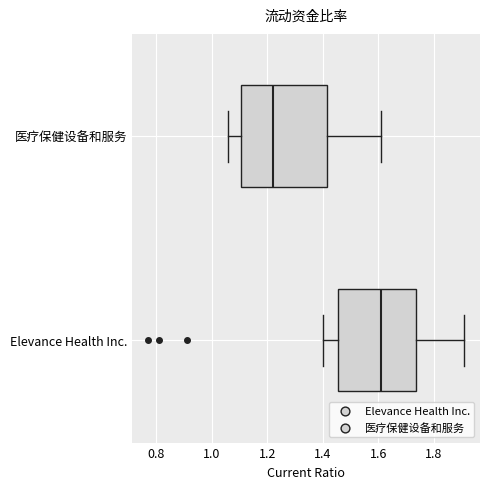

Comparing the boxes themselves (not the whiskers), which one is the widest?

医疗保健设备和服务